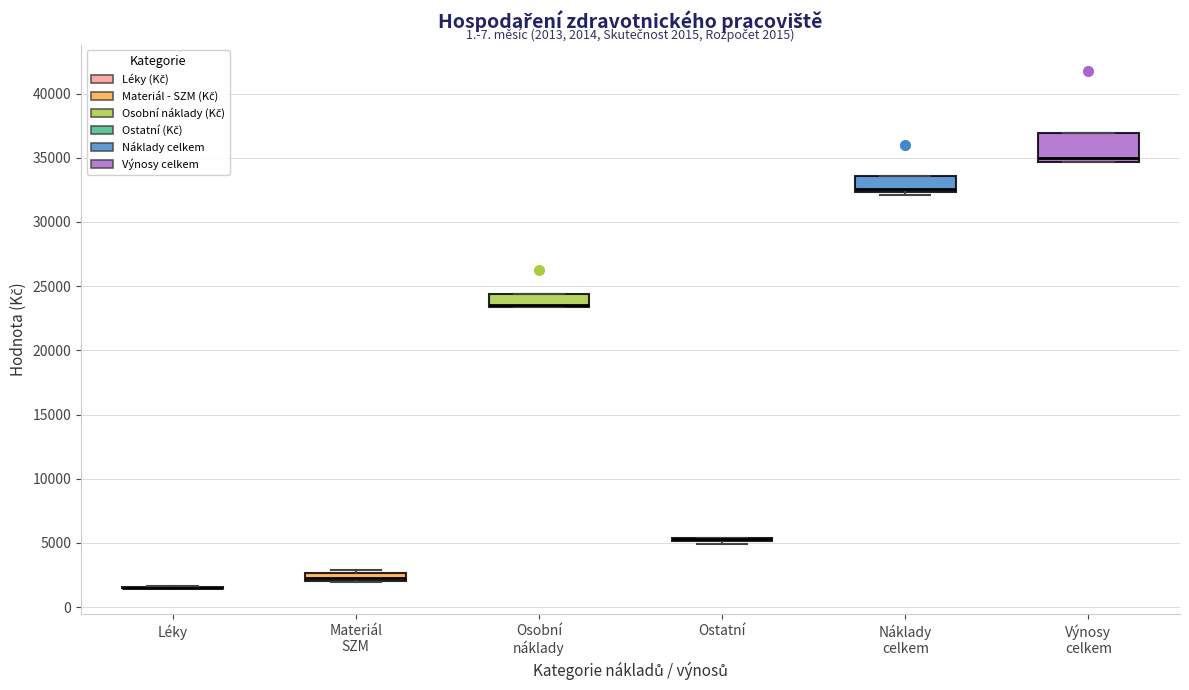

Which box is the tallest, from its lower edge to its upper edge?

Výnosy celkem